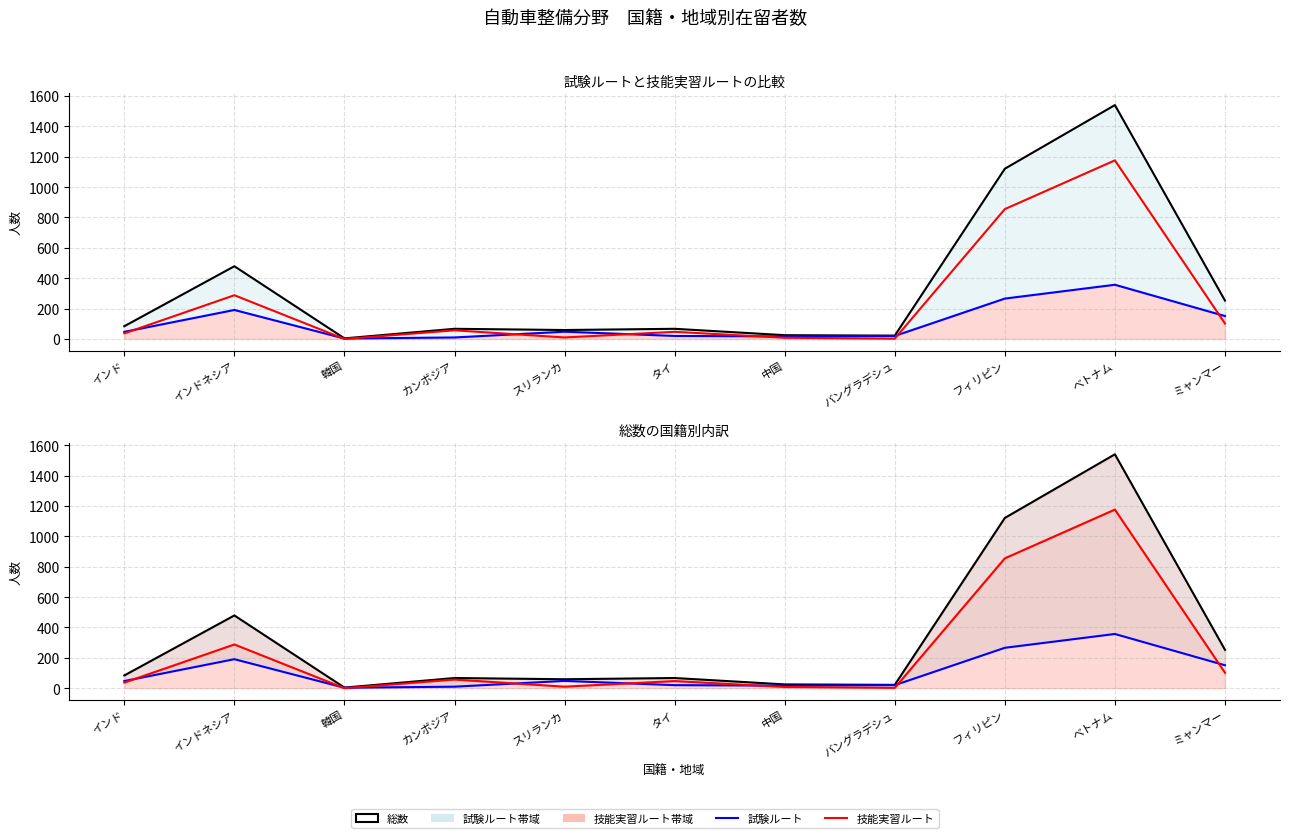

Where is 総数 nearest to the value 772?

インドネシア